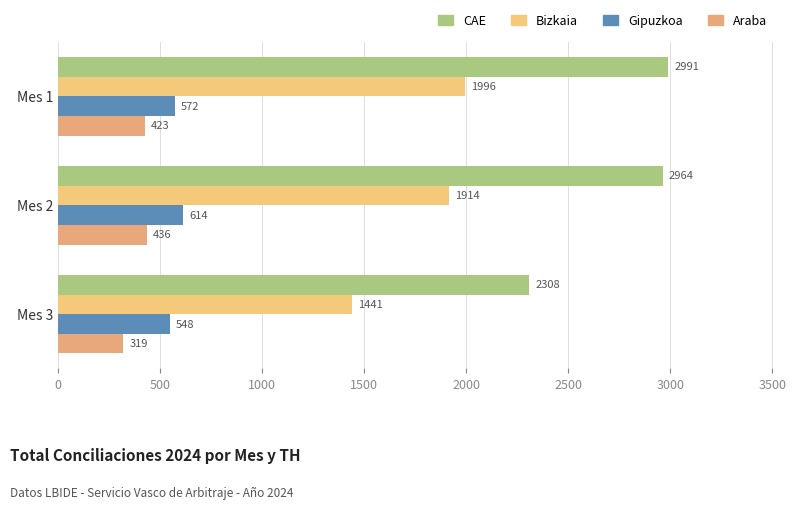

Which category has the lowest value in the Araba series?

Mes 3